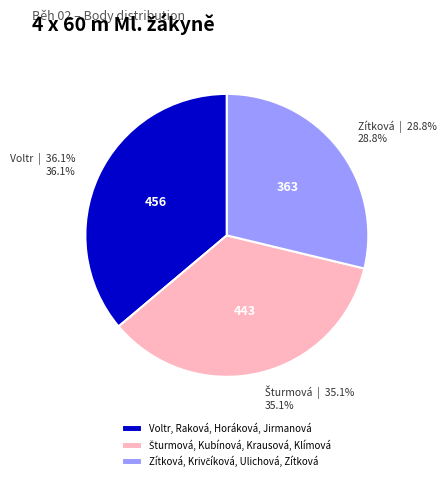

What portion of the pie excludes Voltr, Raková, Horáková, Jirmanová?

63.9%